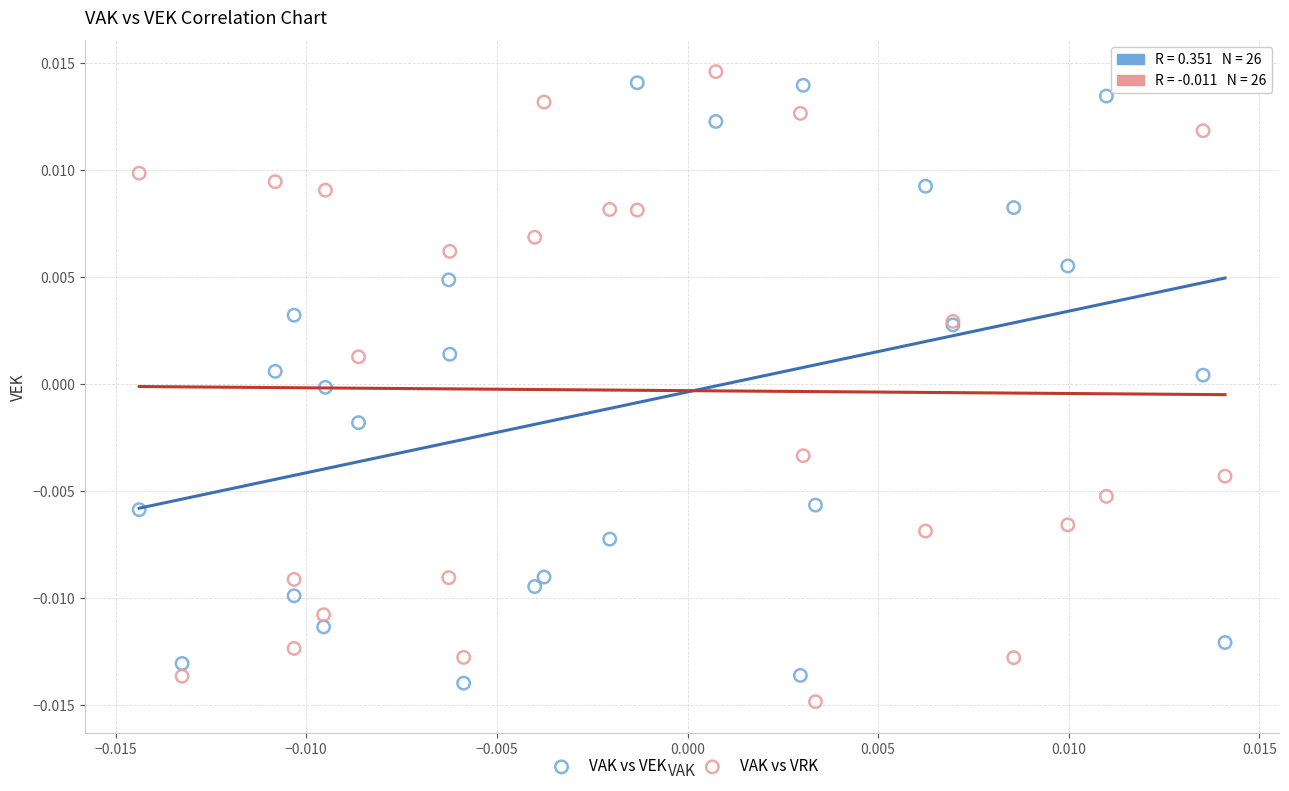

Which series contains the lowest Y value?

VAK vs VRK